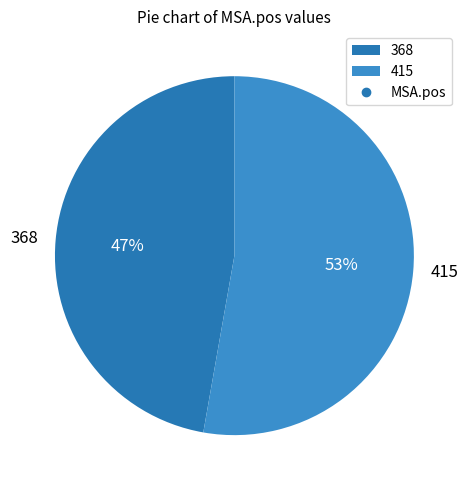

Which category has the smallest portion of the pie?

368